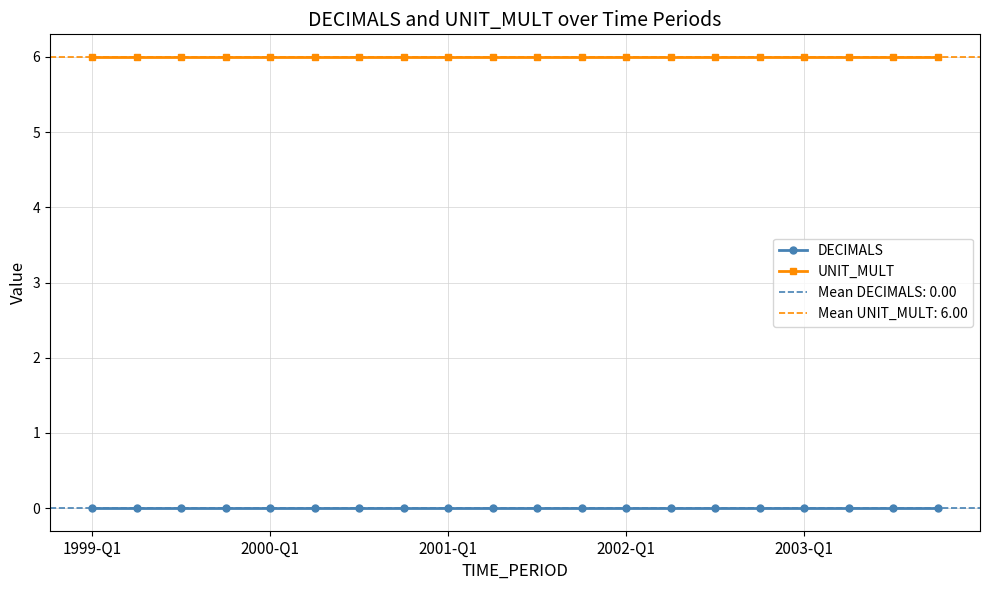

What is the sum of all UNIT_MULT values?

120